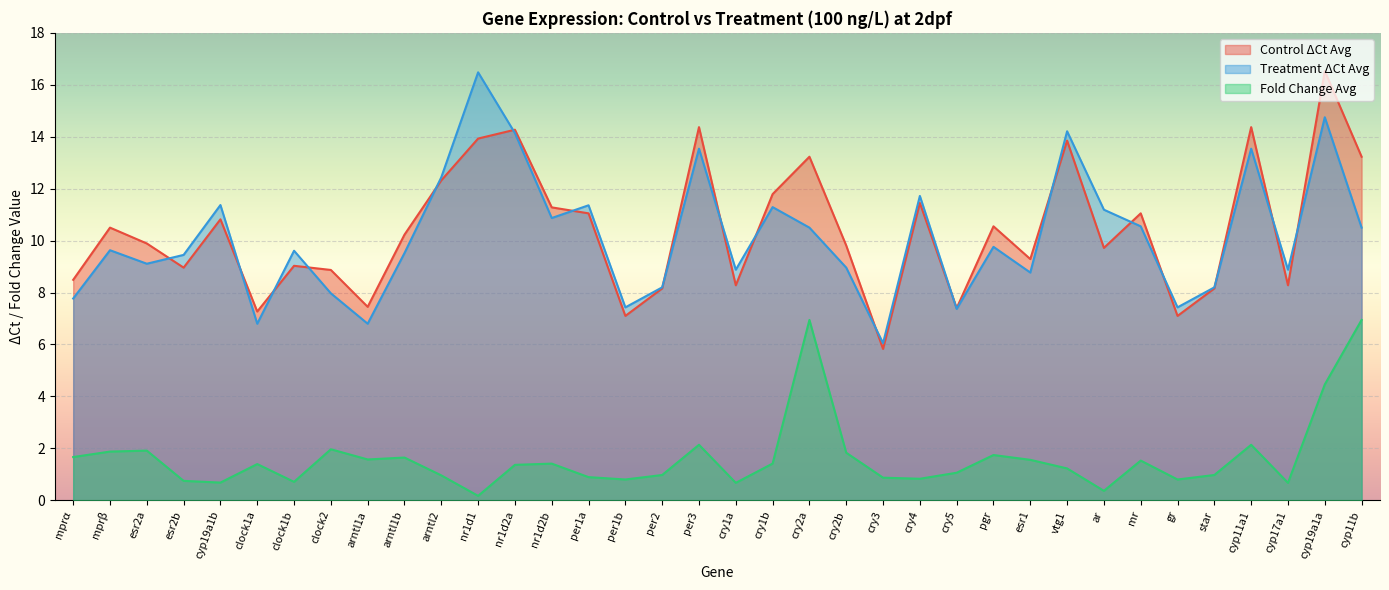

What is the average value of the Fold Change Avg series?

1.6